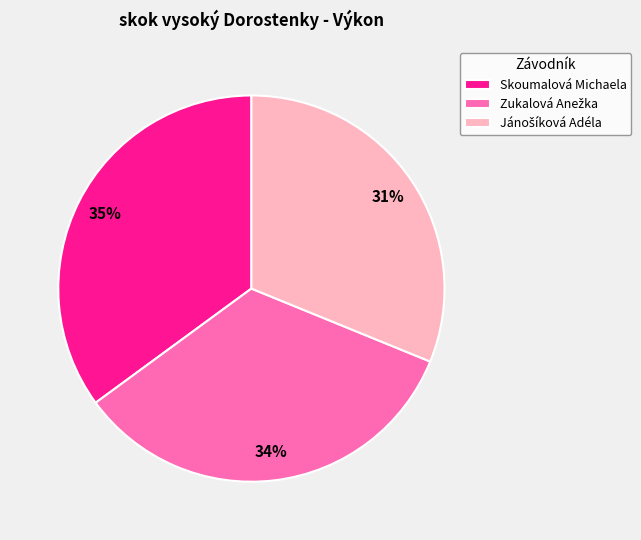

What is the largest slice in the pie chart?

Skoumalová Michaela